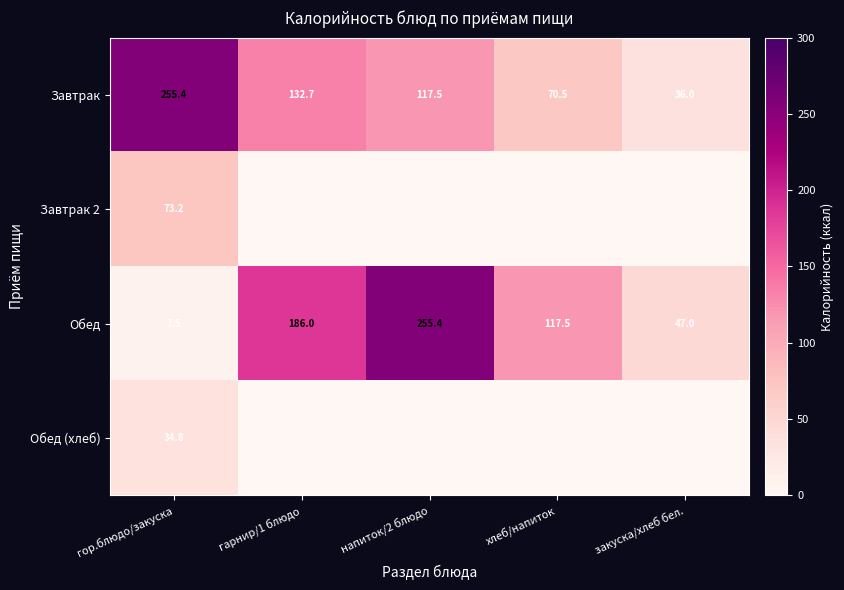

How many Обед values are between 47 and 186?

3